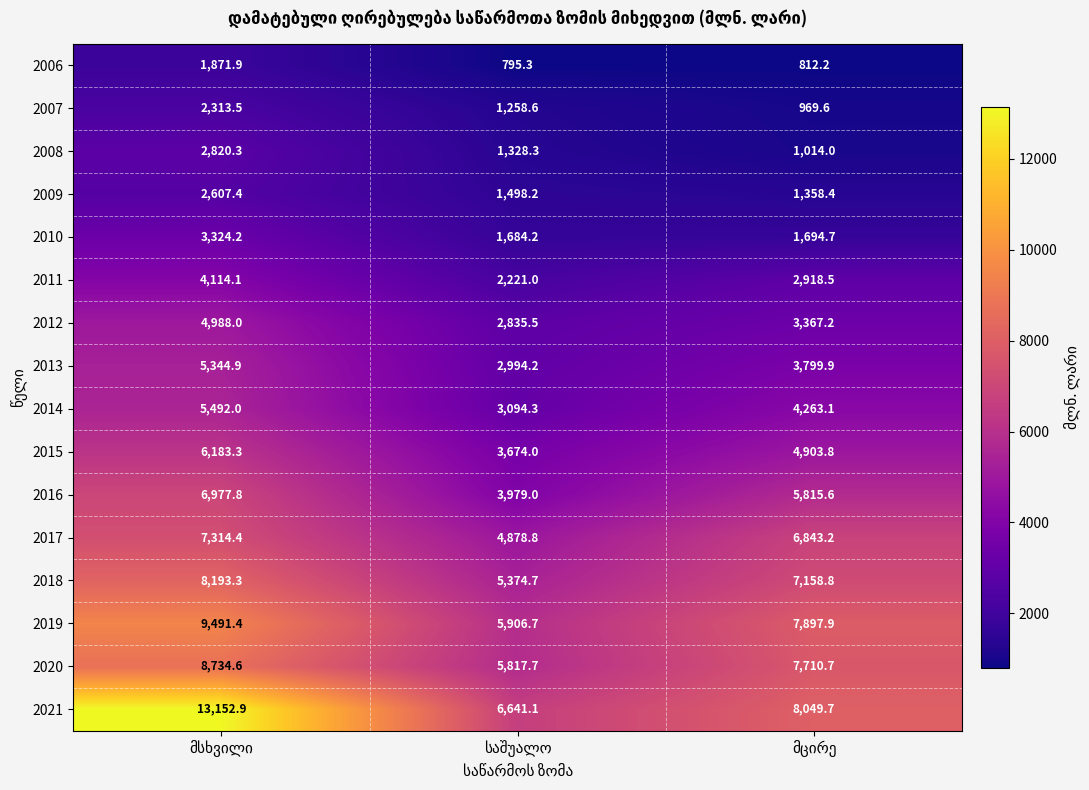

Which series has the largest total across all categories?

2021